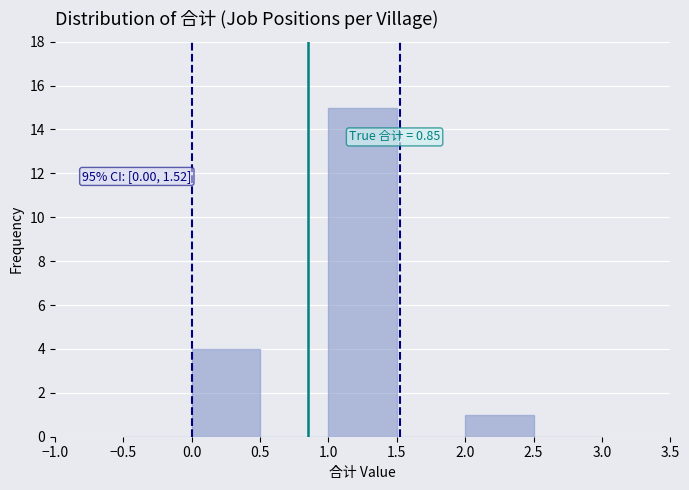

Which range on the x-axis has the tallest bar?

1.0 to 1.5